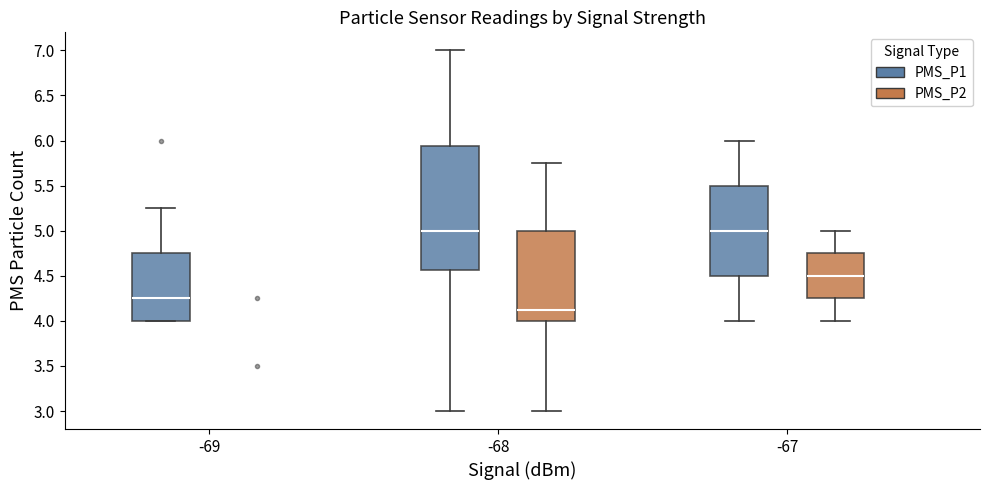

Where is the upper edge of the box for -67 (PMS_P2) on the y-axis? The values are not printed on the chart, so give them approximately, as read against the axis.

4.75